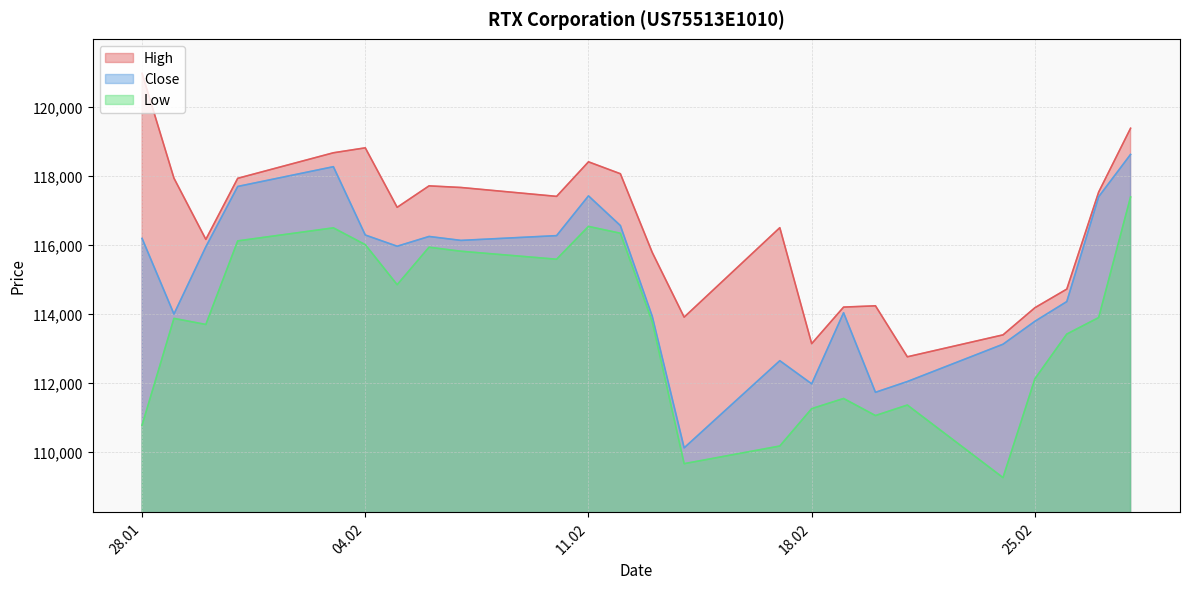

Rank the series by their maximum value, from lowest to highest.

Low, Close, High